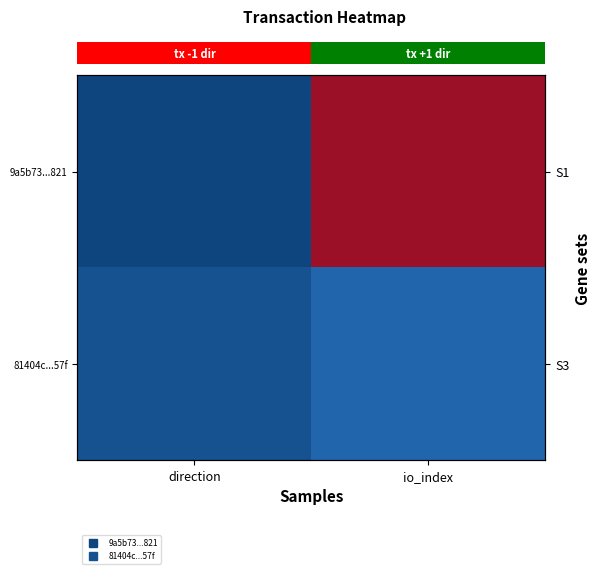

The 81404c...57f series shows 1 at direction. True or false?

True